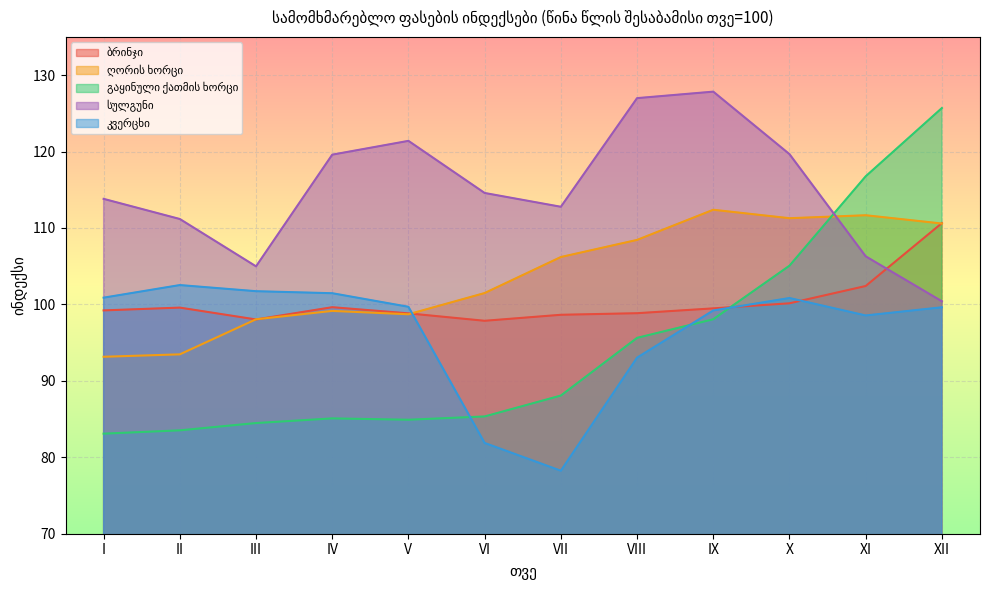

Reading left to right, transcribe all the data shown in this chart.

ბრინჯი: 99.2	99.6	98.0	99.6	98.8	97.9	98.6	98.8	99.5	100.1	102.4	110.6
ღორის ხორცი: 93.2	93.5	98.1	99.2	98.7	101.5	106.2	108.4	112.4	111.3	111.7	110.6
გაყინული ქათმის ხორცი: 83.1	83.5	84.5	85.1	84.9	85.3	88.1	95.6	98.1	105.1	116.8	125.7
სულგუნი: 113.8	111.2	105.0	119.6	121.4	114.6	112.8	127.0	127.8	119.7	106.3	100.4
კვერცხი: 100.9	102.5	101.7	101.5	99.7	81.9	78.2	93.0	99.2	100.8	98.6	99.6